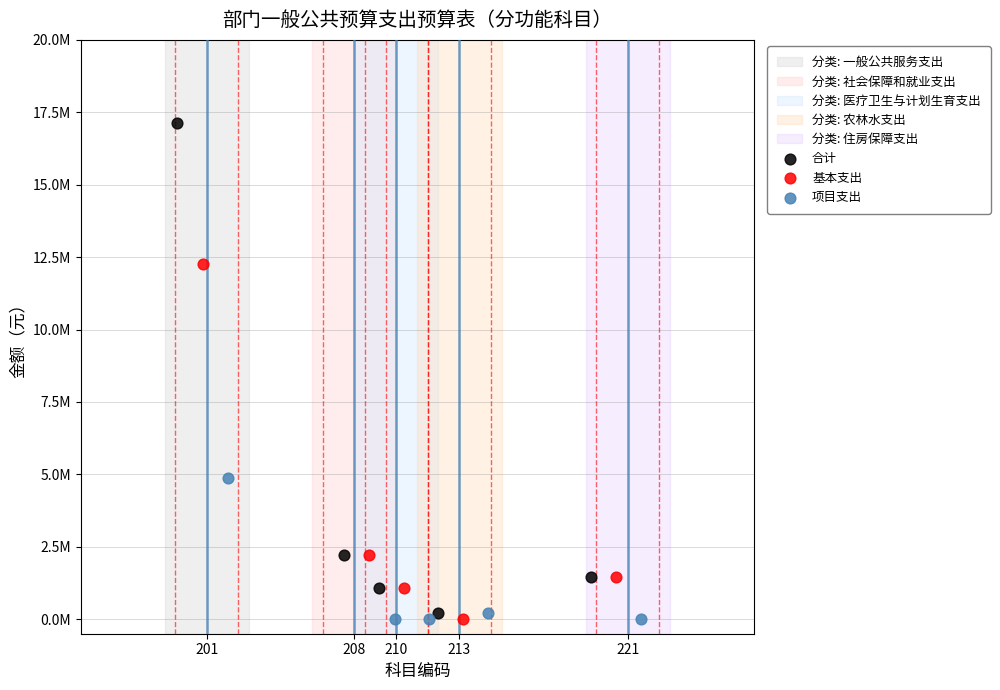

Which series has the largest Y range (max minus min)?

合计